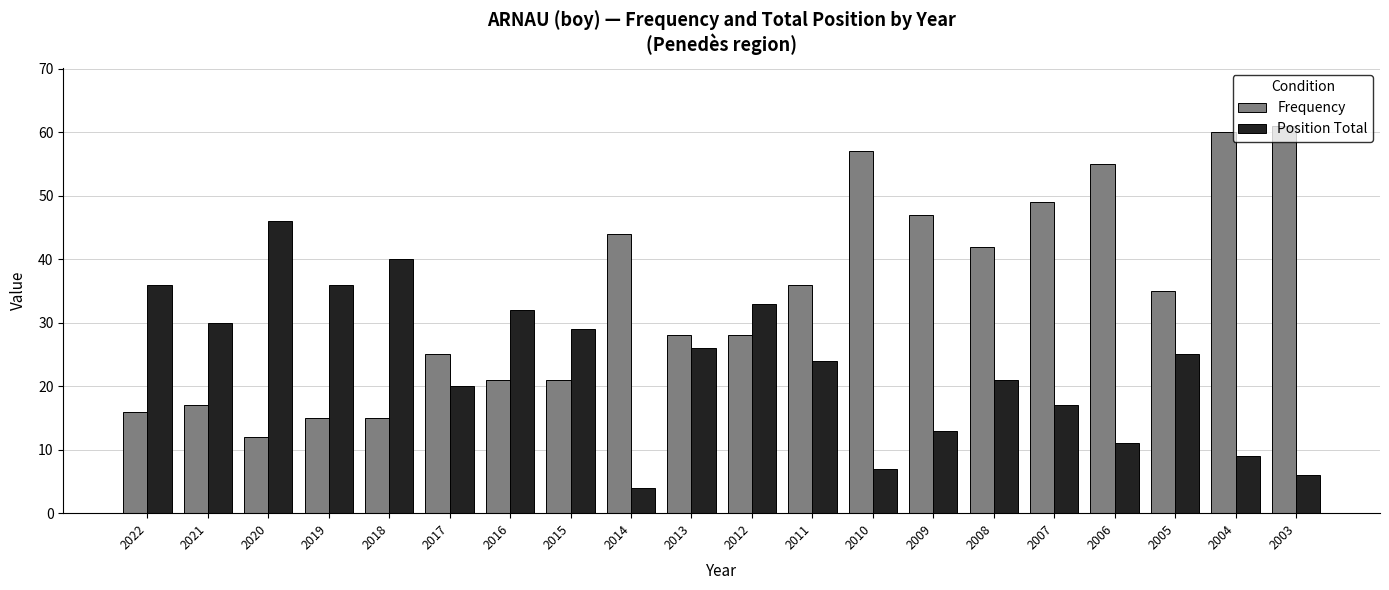

True or false: Position Total has a value of 27 at 2018.

False